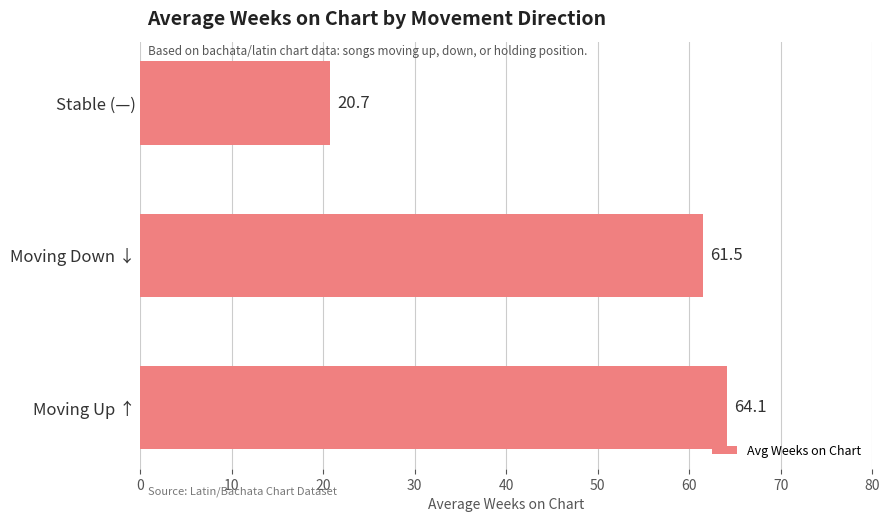

List the labels in order of value, smallest first.

Stable (—), Moving Down ↓, Moving Up ↑